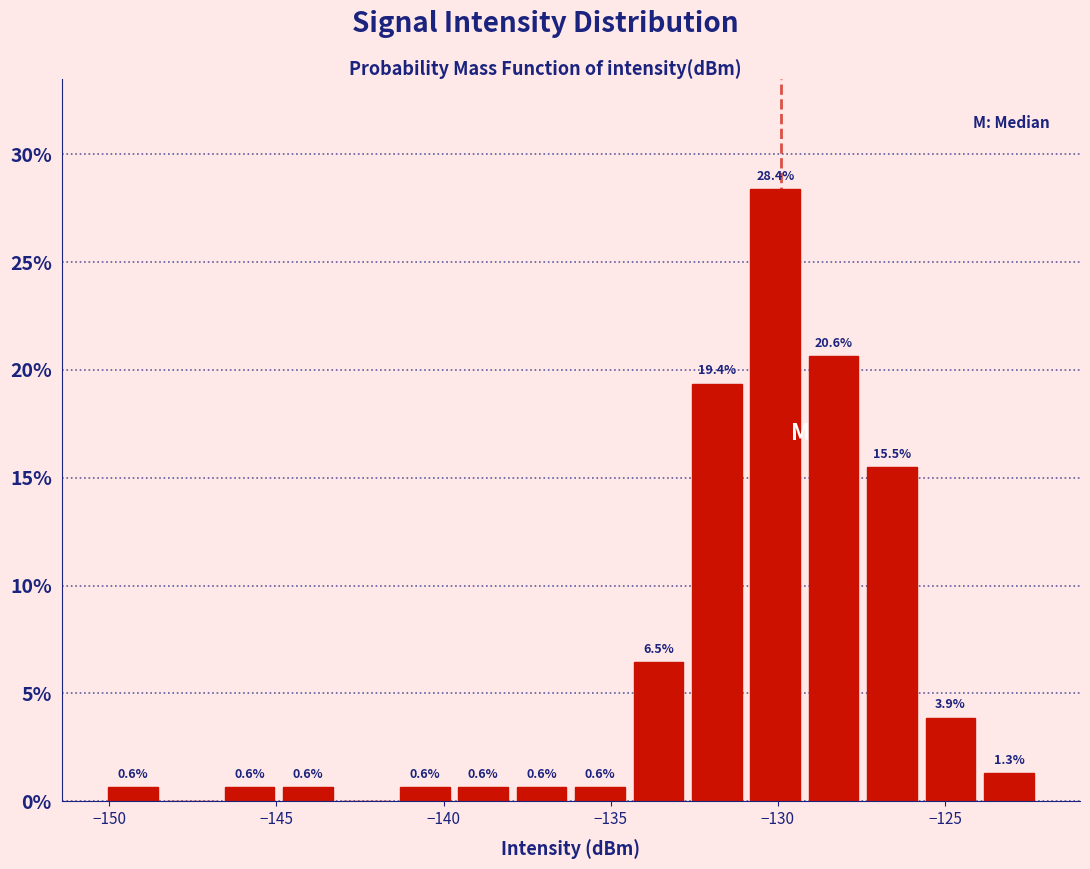

Around what value on the x-axis is the tallest bar? Give the approximate position of its centre, as read against the axis.

-130.0